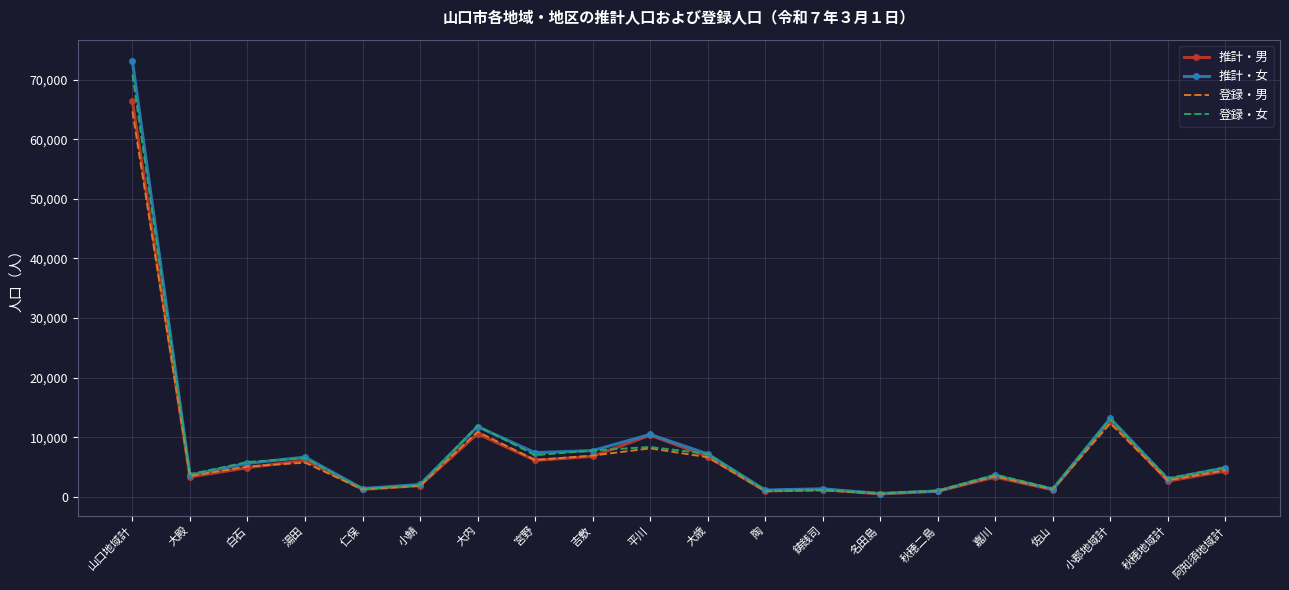

What is the total value across all series at 平川?

37366